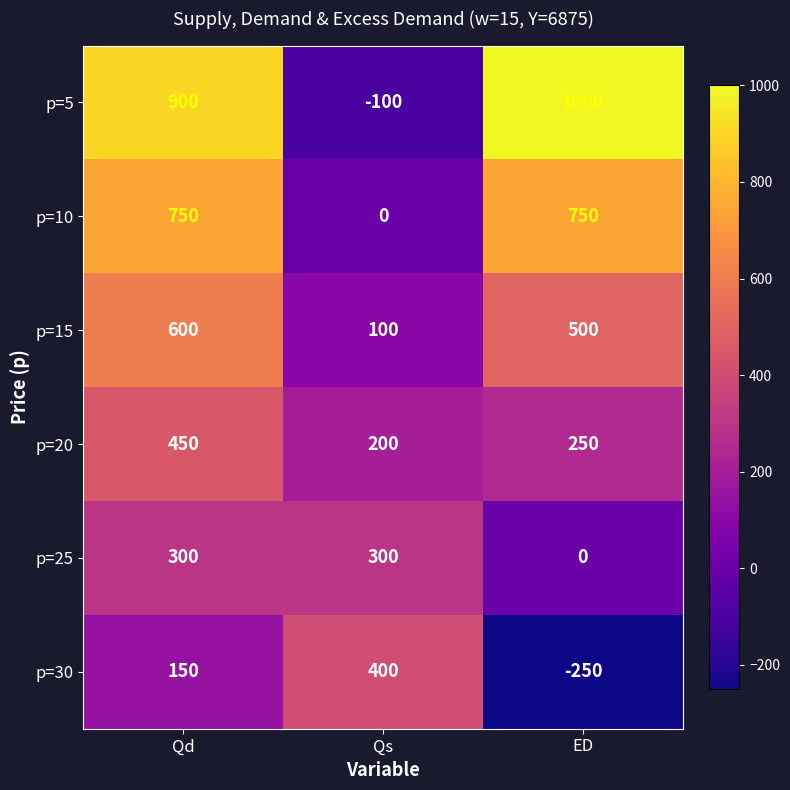

What is the average value of the p=25 series?

200